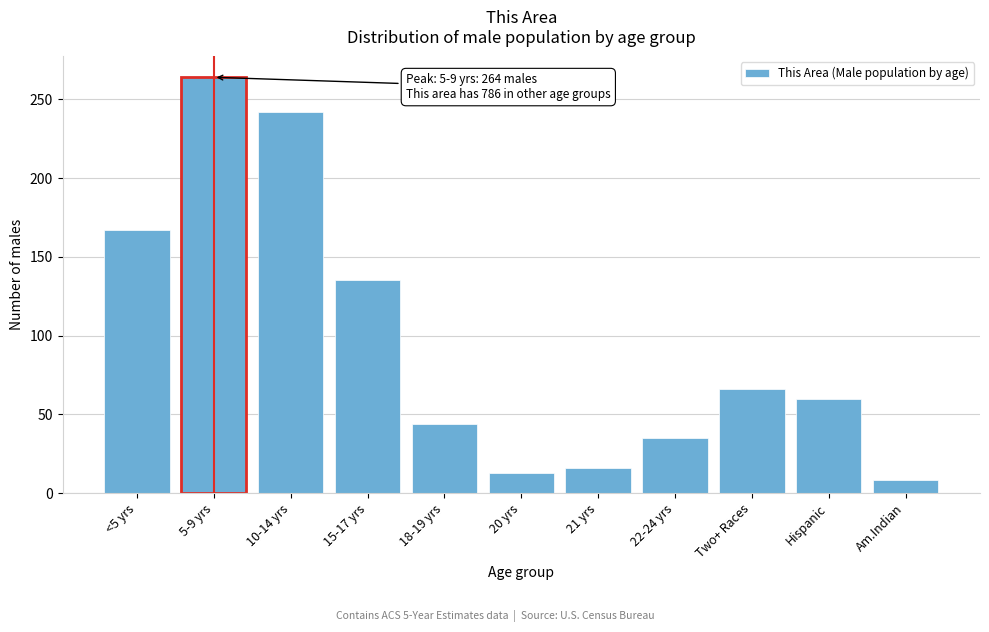

Reading left to right, transcribe all the data shown in this chart.

<5 yrs=167	5-9 yrs=264	10-14 yrs=242	15-17 yrs=135	18-19 yrs=44	20 yrs=13	21 yrs=16	22-24 yrs=35	Two+ Races=66	Hispanic=60	Am.Indian=8